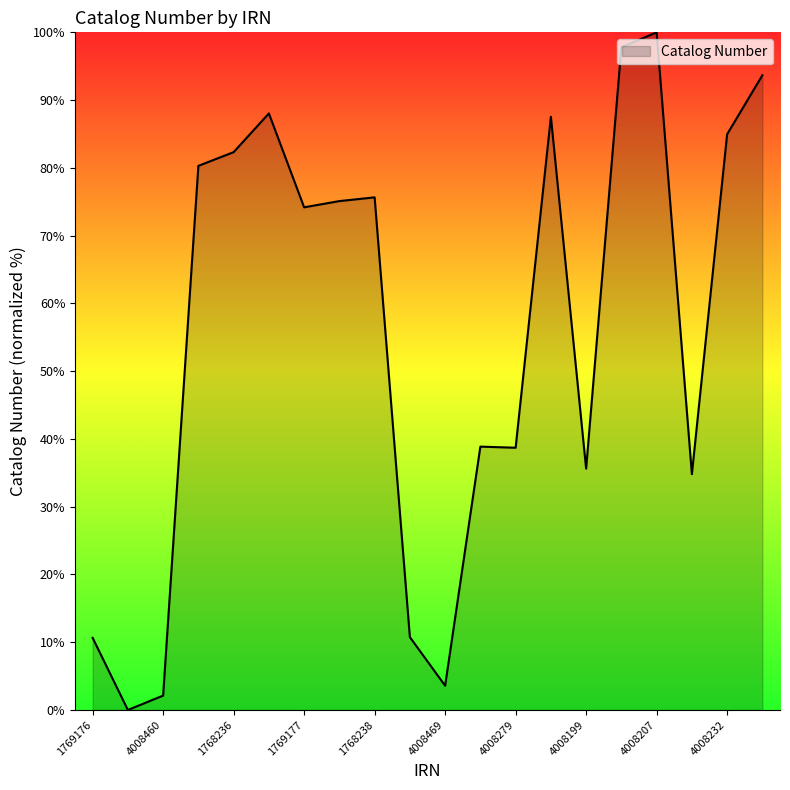

What is the difference between the maximum and minimum values?

100.0